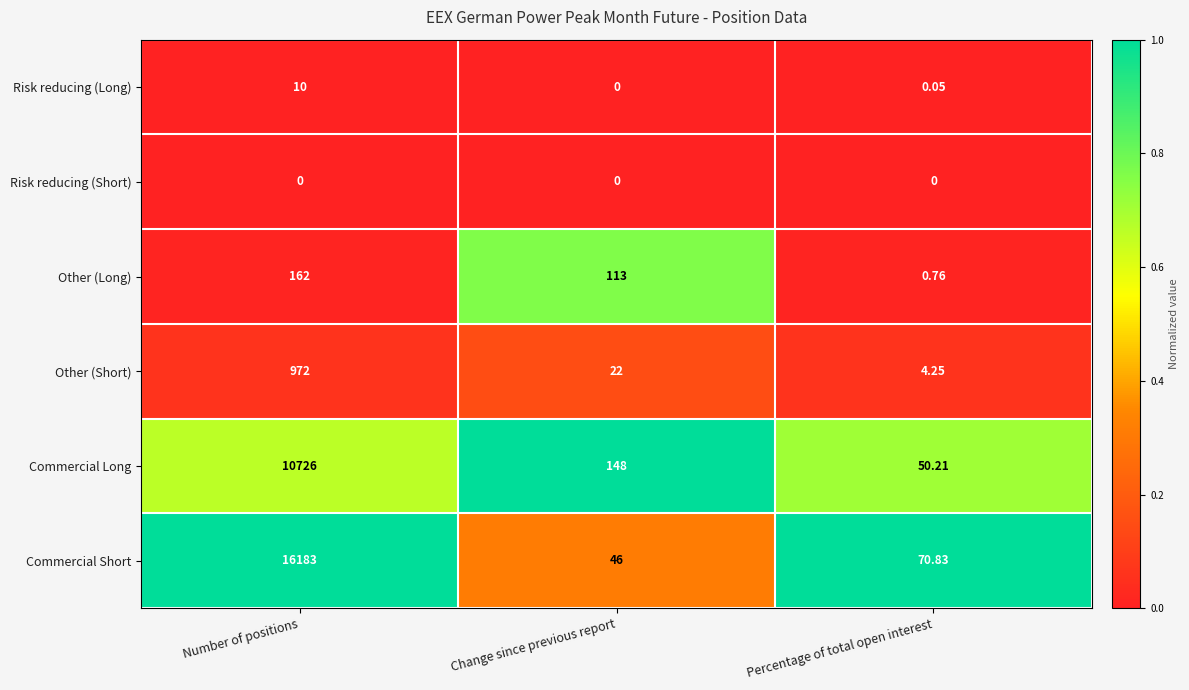

At Percentage of total open interest, list the series in order from largest to smallest.

Commercial Short, Commercial Long, Other (Short), Other (Long), Risk reducing (Long), Risk reducing (Short)